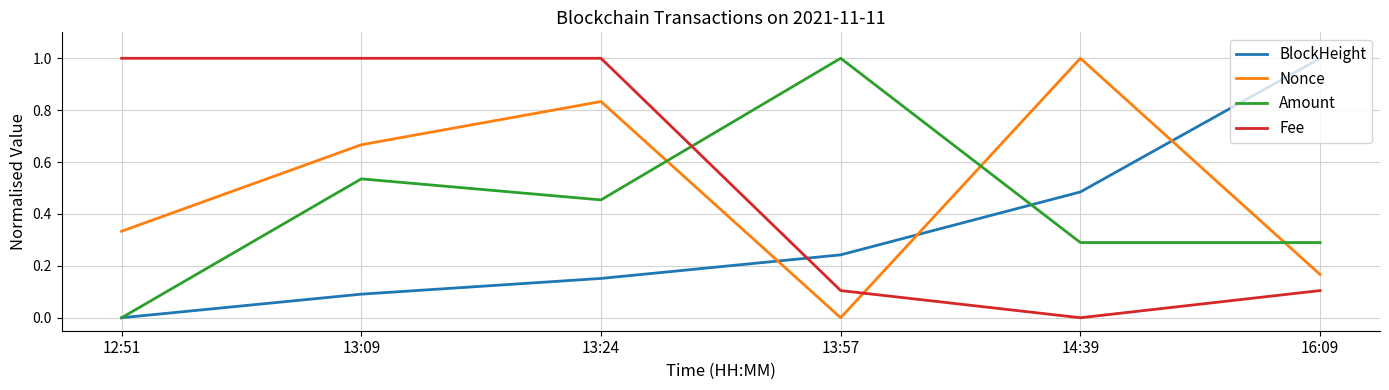

What is the maximum value shown in the chart?

1.0